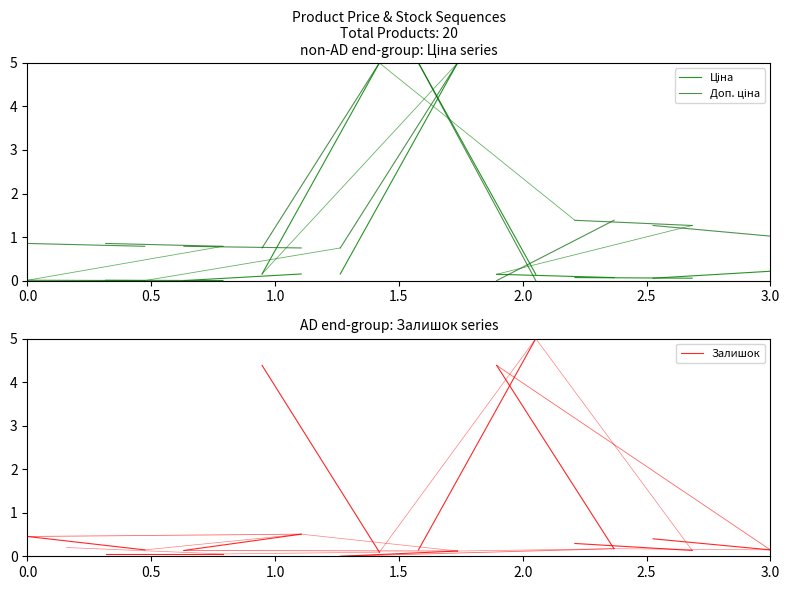

What is the value of the Залишок point at the 2nd from the left?

0.1